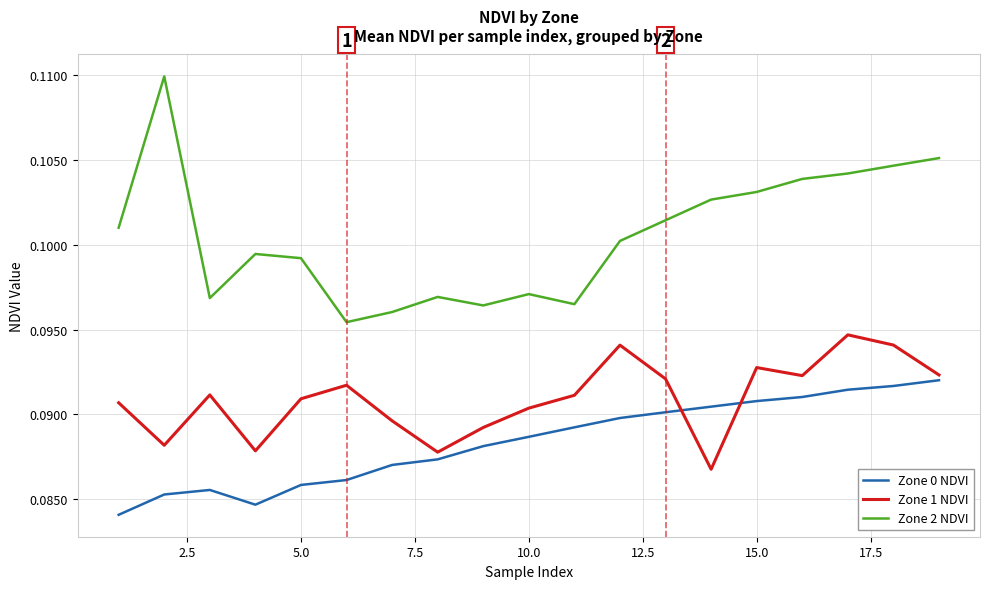

How many Zone 2 NDVI values are between 0 and 1?

19